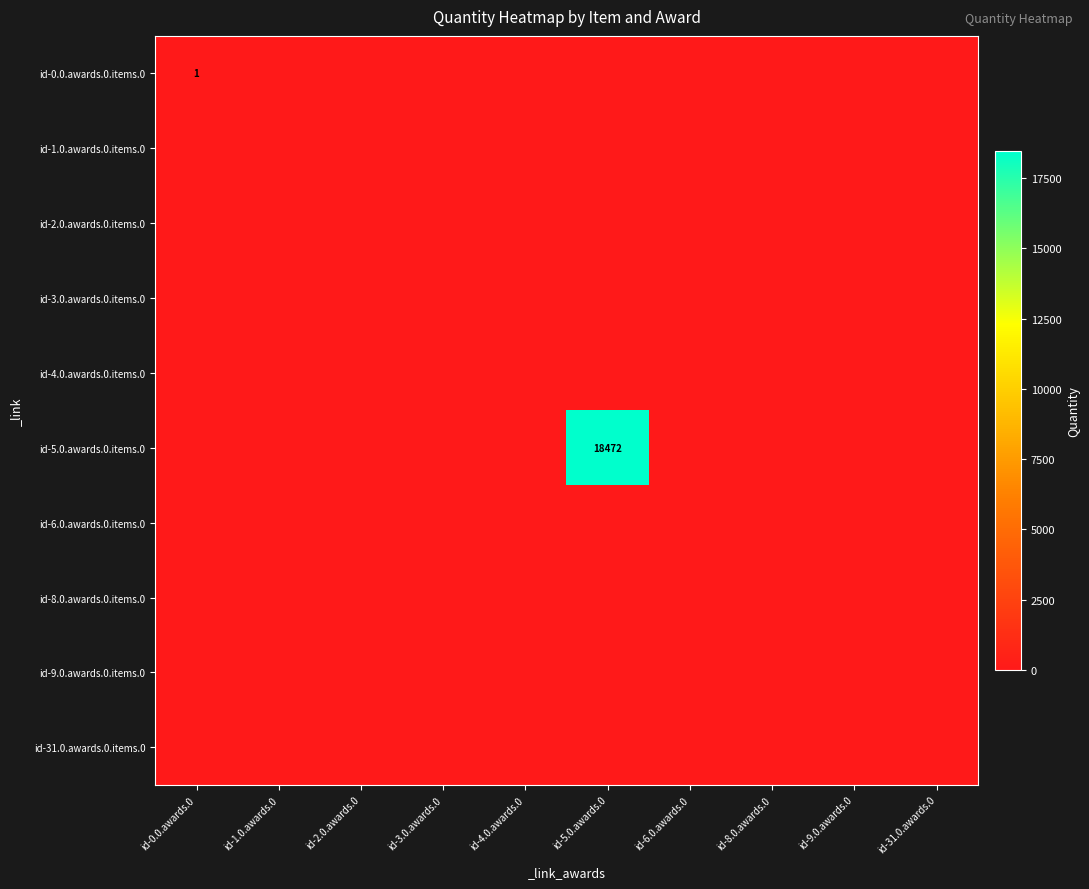

Rank the categories by id-2.0.awards.0.items.0 value from highest to lowest.

id-0.0.awards.0, id-1.0.awards.0, id-2.0.awards.0, id-3.0.awards.0, id-4.0.awards.0, id-5.0.awards.0, id-6.0.awards.0, id-8.0.awards.0, id-9.0.awards.0, id-31.0.awards.0